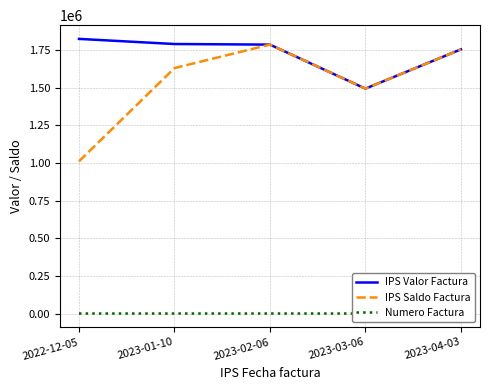

Which has a higher value, 2023-02-06 or 2023-01-10?

2023-01-10